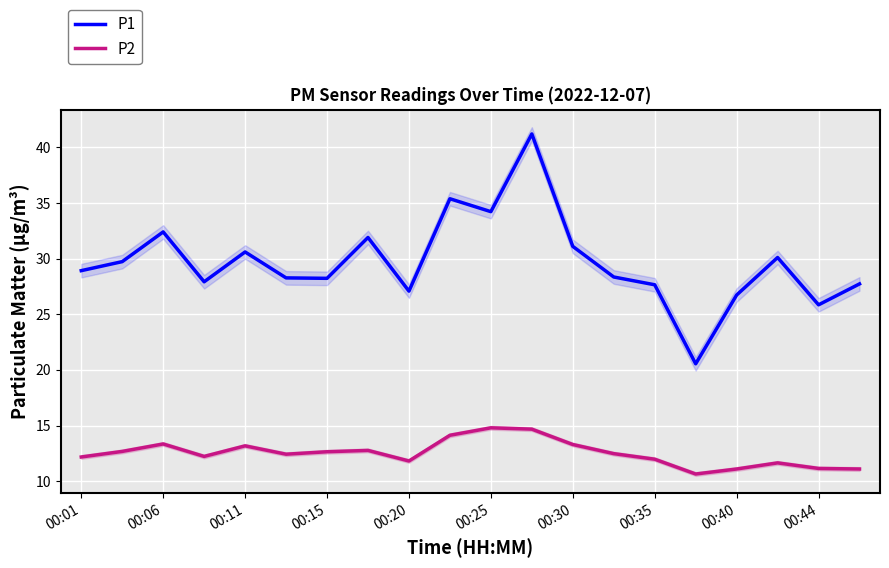

True or false: P1 and P2 intersect in this chart.

False